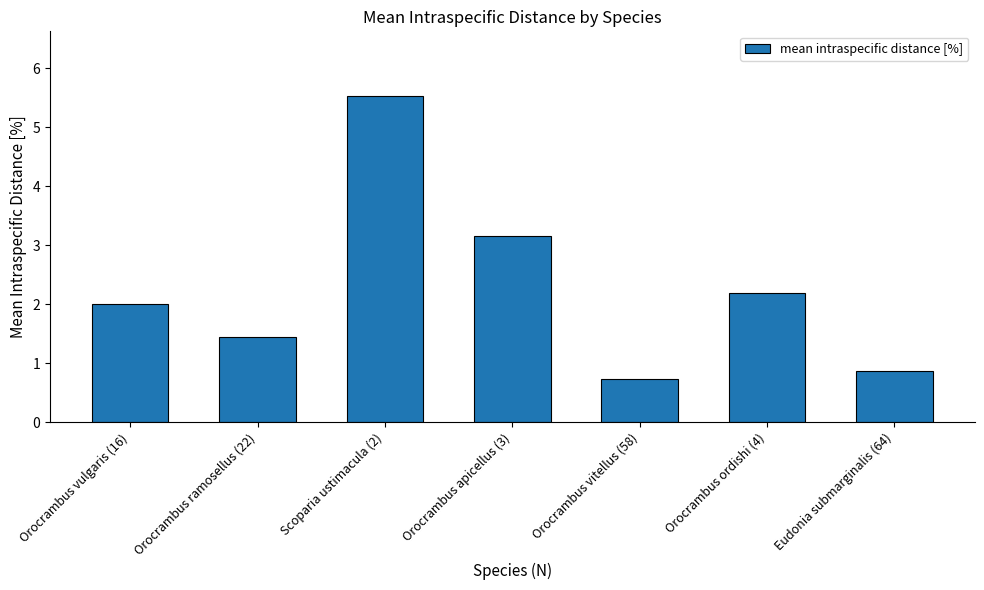

At which label is the value closest to 3?

Orocrambus apicellus (3)